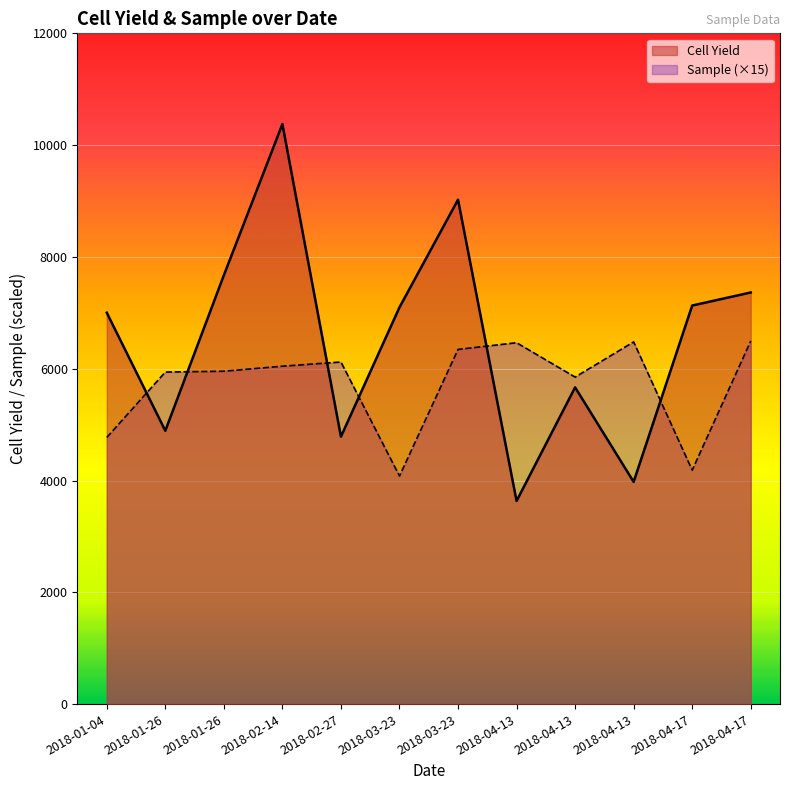

How many values in the Sample series are below 6045?

6